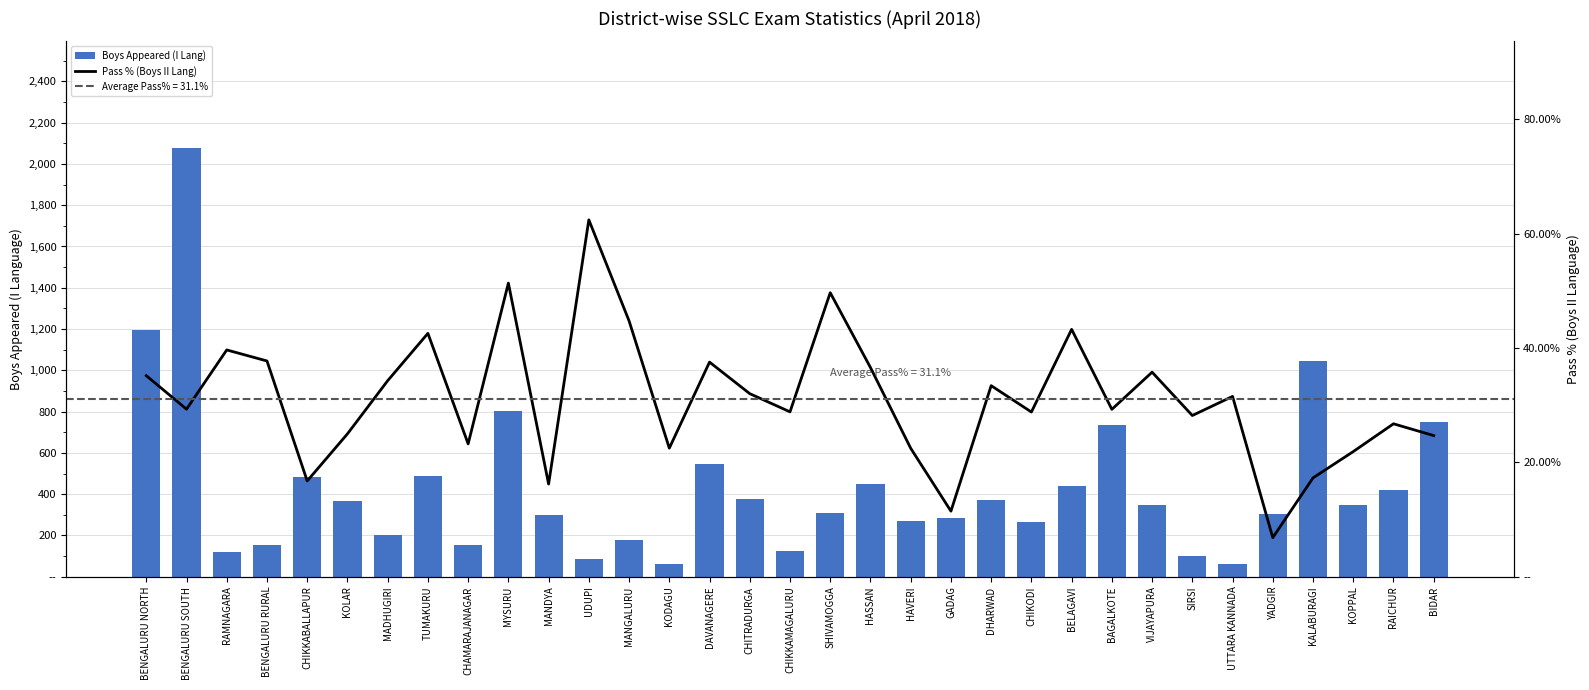

What value does the Pass % (Boys II Lang) series have at SIRSI?

28.2